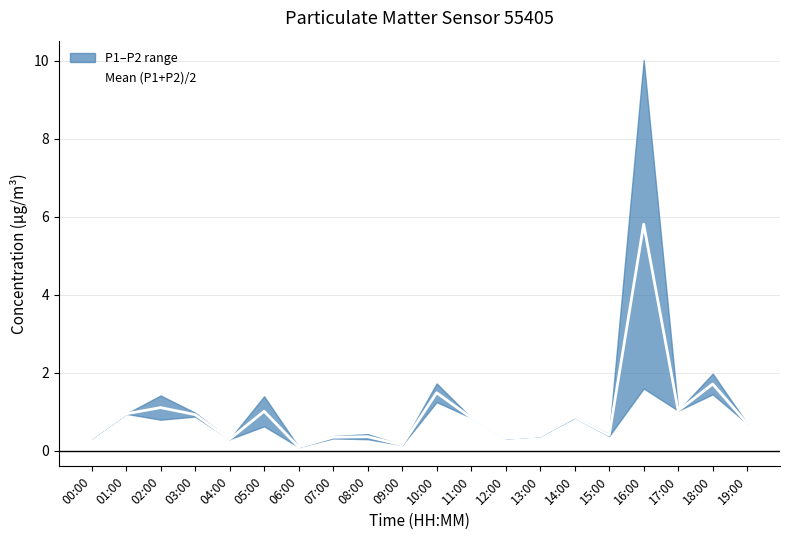

What position from the left is 13:00?

14